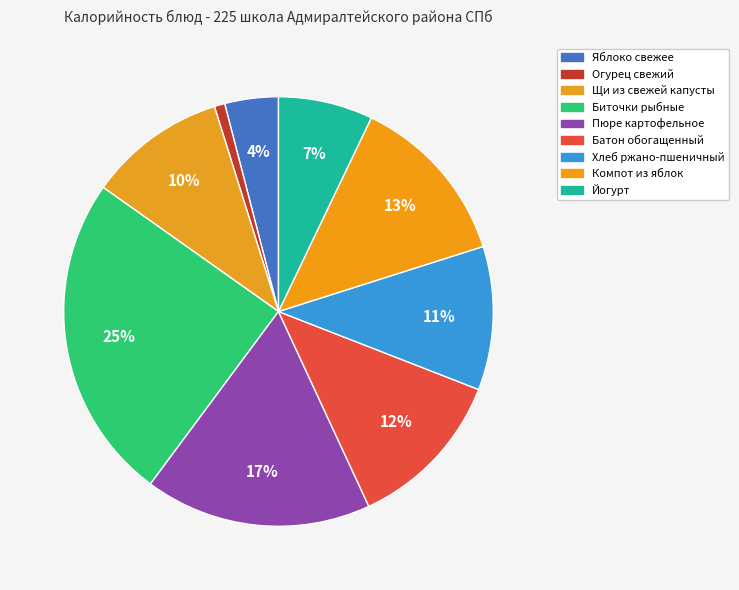

How many segments does this pie chart have?

9